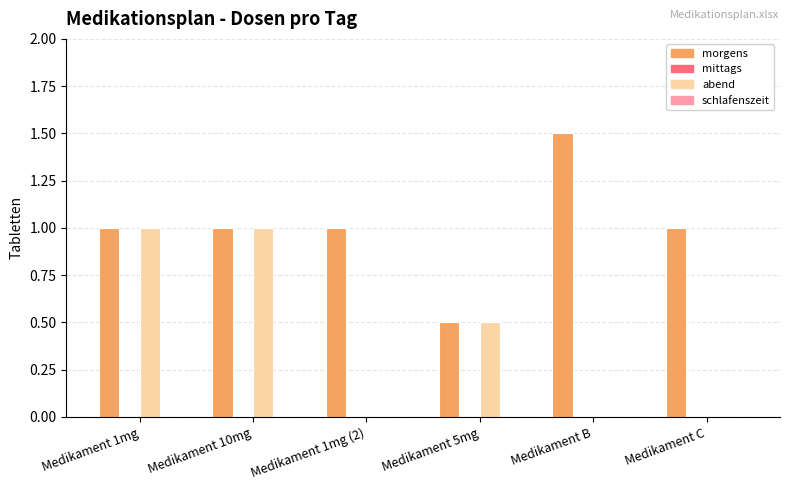

Is the value of abend at Medikament B greater than the value of morgens at Medikament 5mg?

No